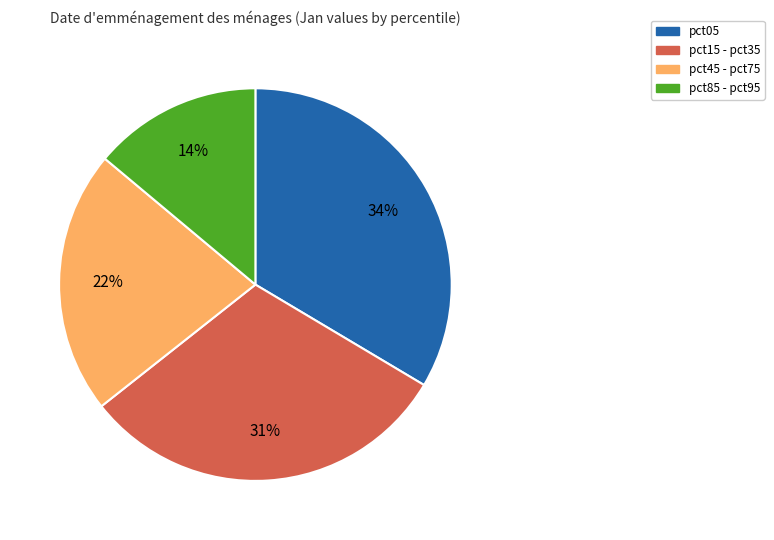

How many slices are in this pie chart?

4